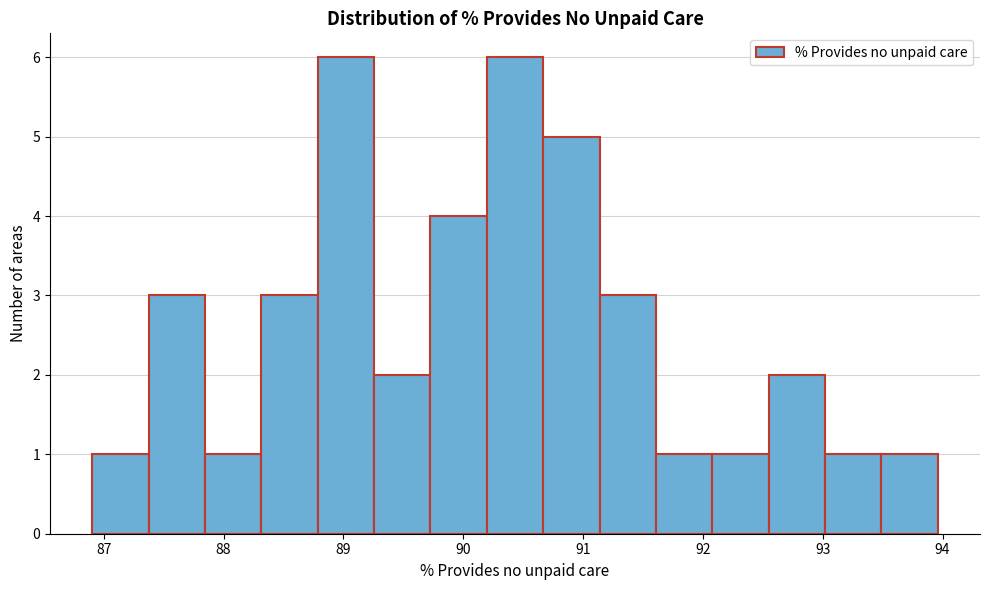

Reading left to right, list every bar in this chart as the range it spans on the x-axis followed by its height. Neither the bar edges nor the heights are printed on the chart, so give them approximately, as read against the axes.

86.9 to 87.4: 1
87.4 to 87.8: 3
87.8 to 88.3: 1
88.3 to 88.8: 3
88.8 to 89.3: 6
89.3 to 89.7: 2
89.7 to 90.2: 4
90.2 to 90.7: 6
90.7 to 91.1: 5
91.1 to 91.6: 3
91.6 to 92.1: 1
92.1 to 92.5: 1
92.5 to 93.0: 2
93.0 to 93.5: 1
93.5 to 94.0: 1